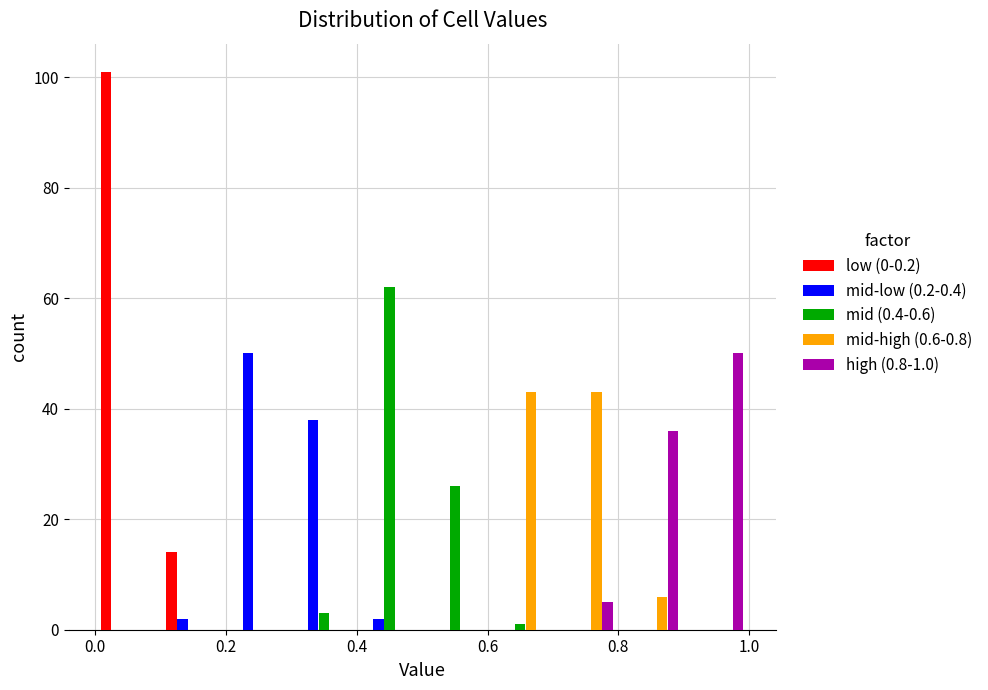

In the mid-low (0.2-0.4) series, which range on the x-axis has the tallest bar?

0.2 to 0.3